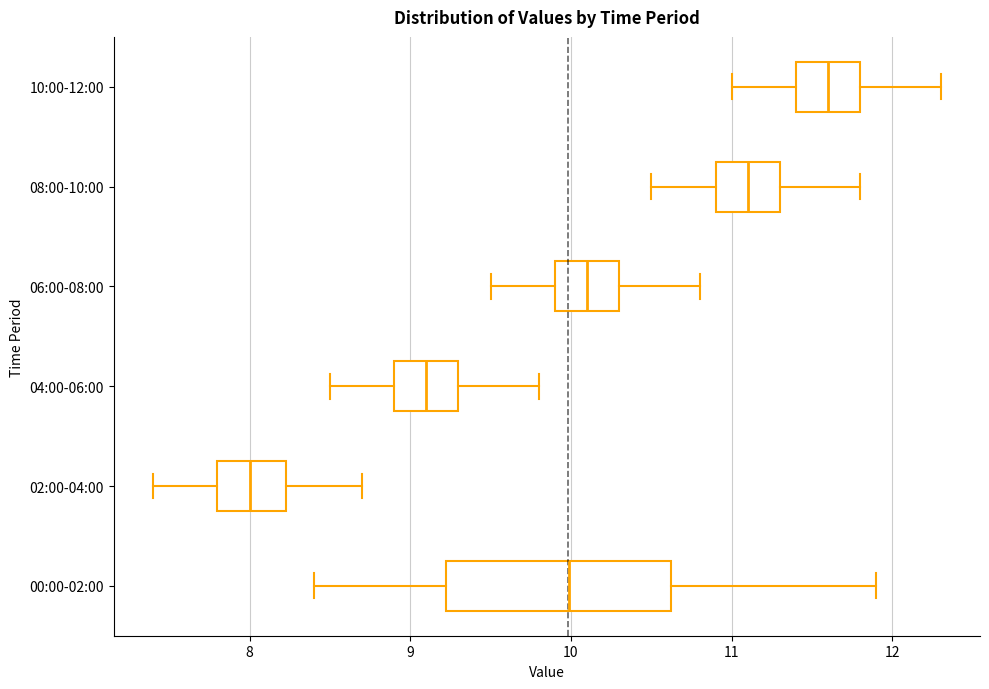

Which box's median line is the furthest to the left?

02:00-04:00